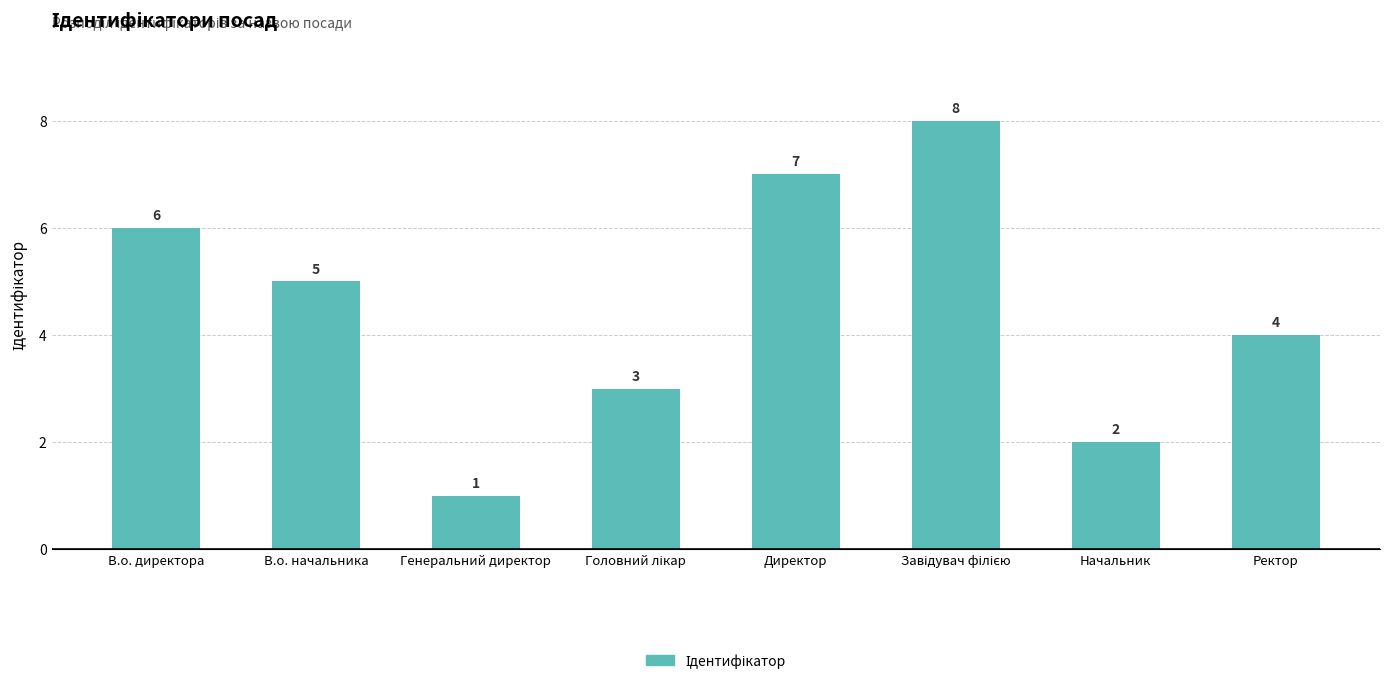

Where is the data nearest to the value 4?

Ректор